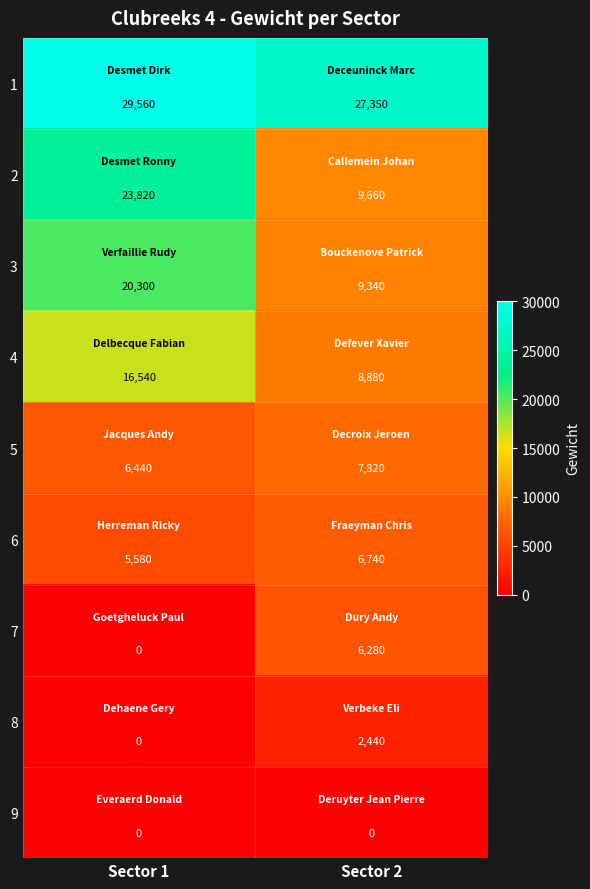

Which series has the largest range (max minus min)?

2